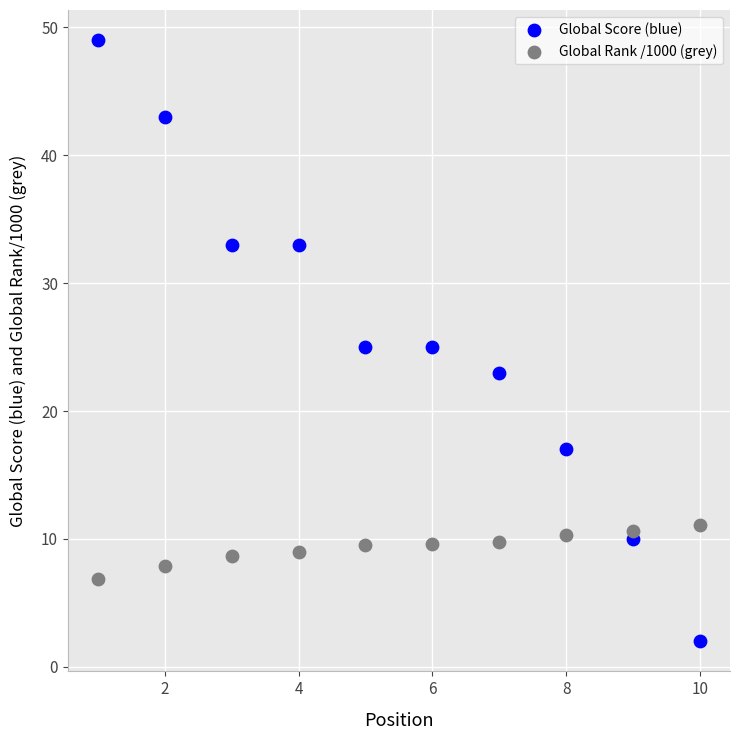

What are all the series names shown in the legend?

Global Score (blue), Global Rank /1000 (grey)